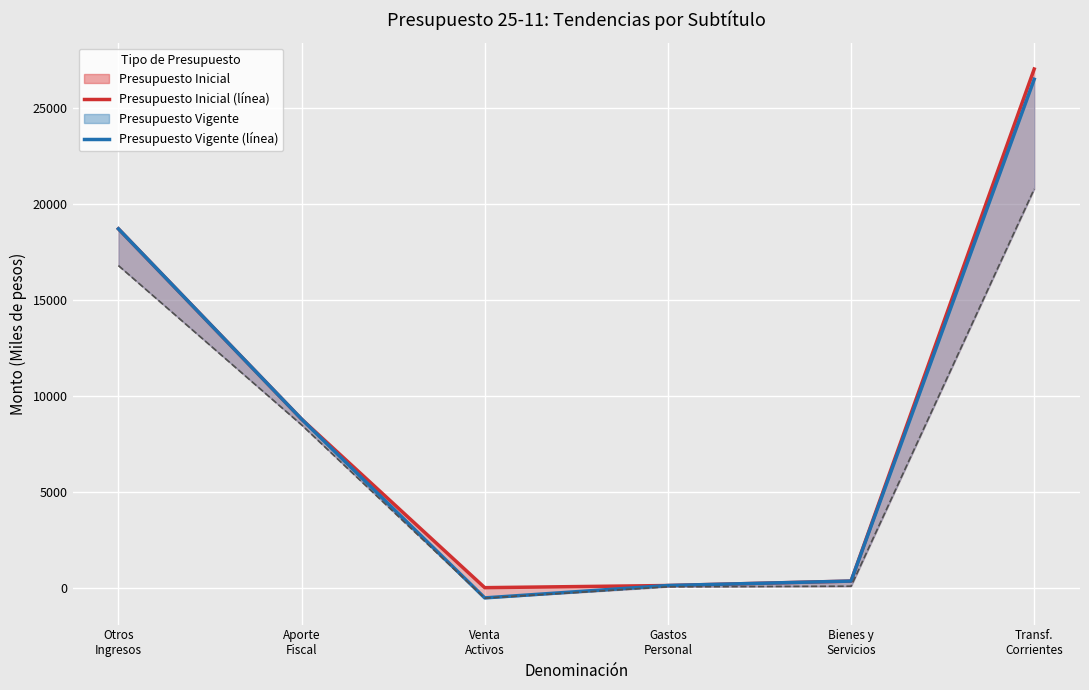

The value of Ejecucion Acumulada at Gastos
Personal is 70. True or false?

False